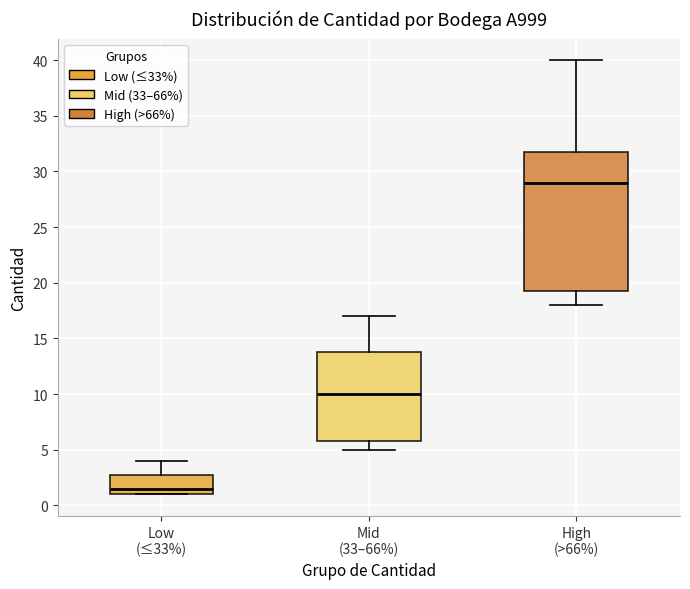

Which box's median line is the highest?

High (>66%)